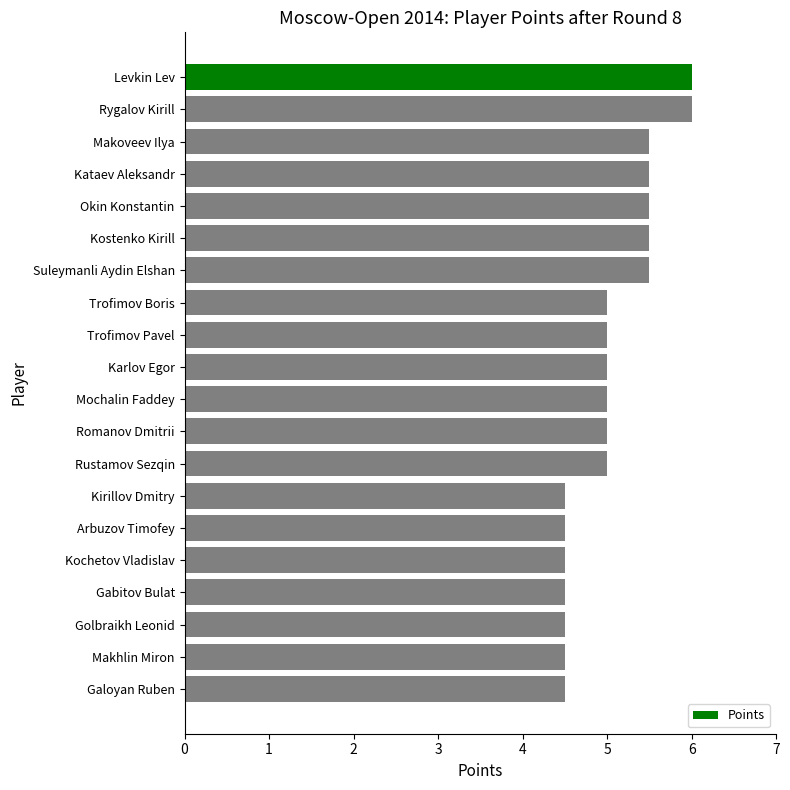

Approximately how many times larger is the value at Karlov Egor compared to Trofimov Pavel?

1.0